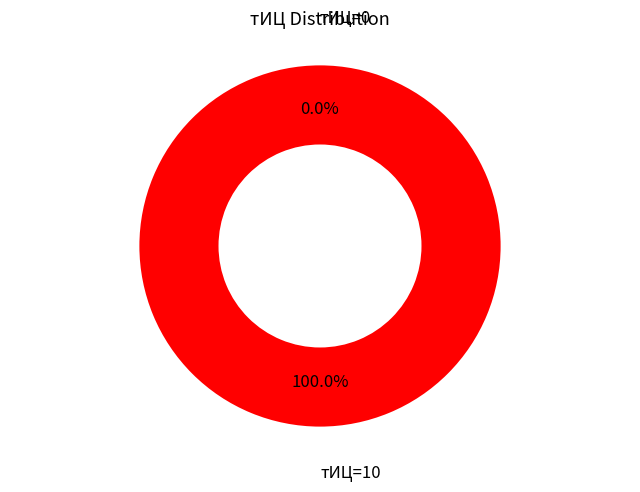

Does any single category account for the majority?

Yes